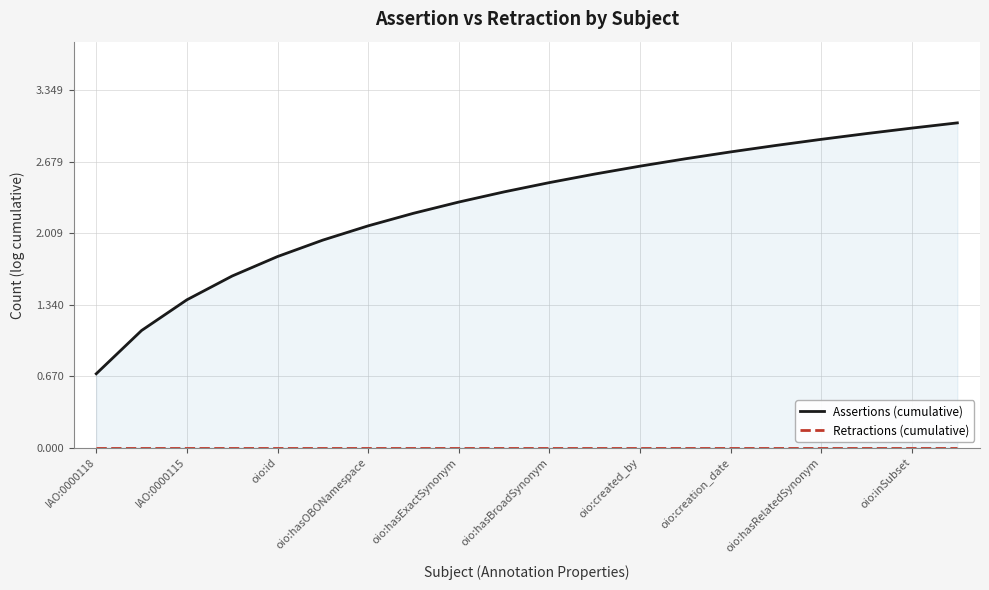

At which category is the sum across all series the highest?

19